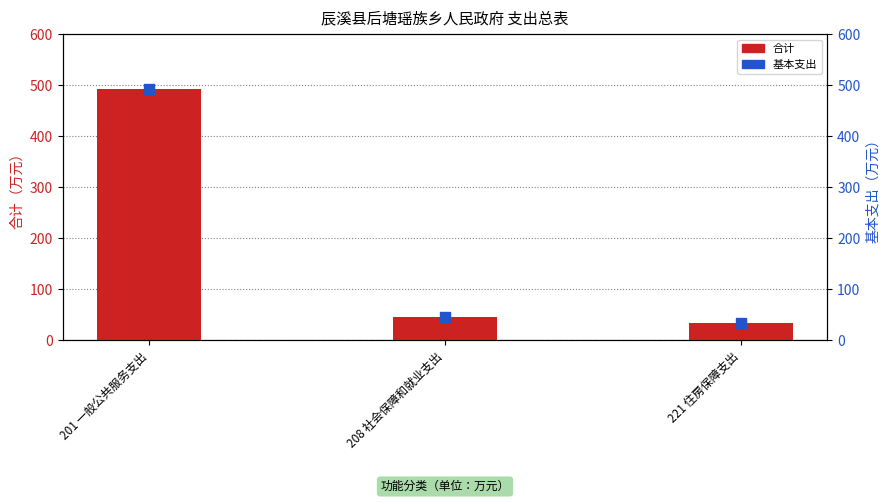

Which series reaches the maximum Y coordinate?

合计